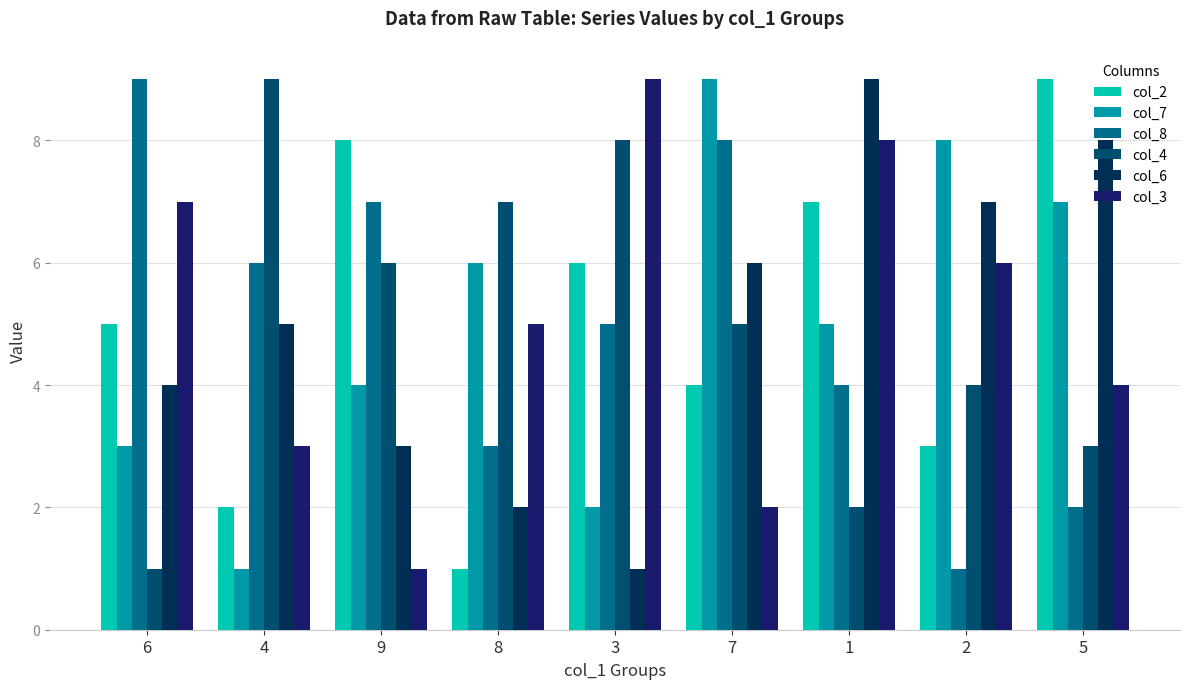

What is the approximate value of col_8 at 2?

1